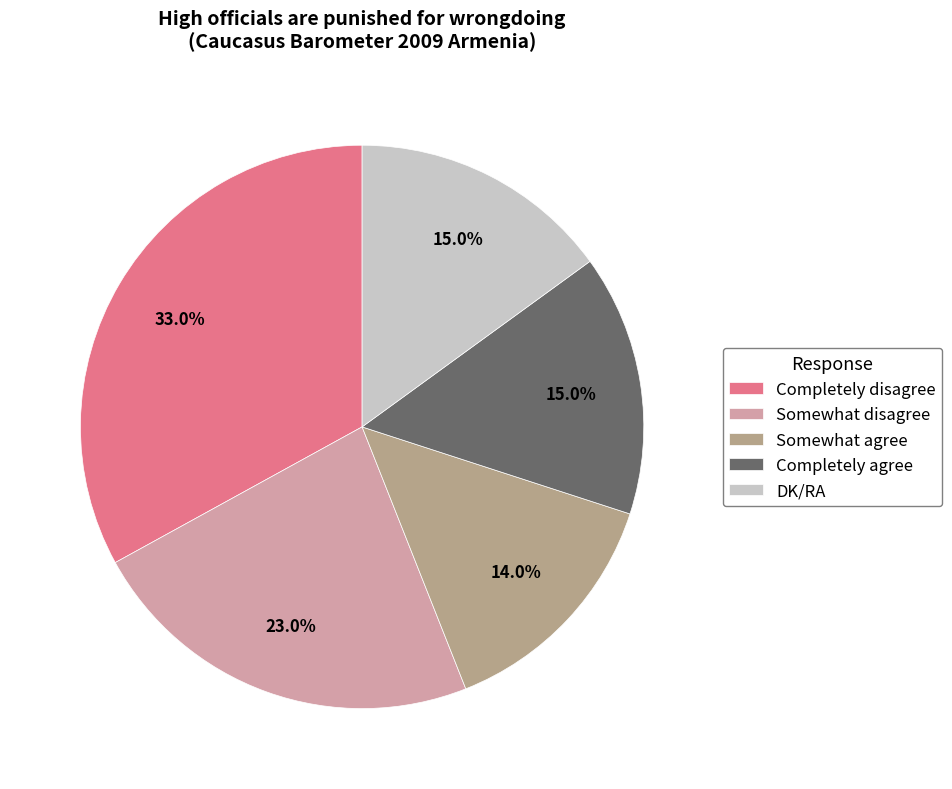

How many segments does this pie chart have?

5